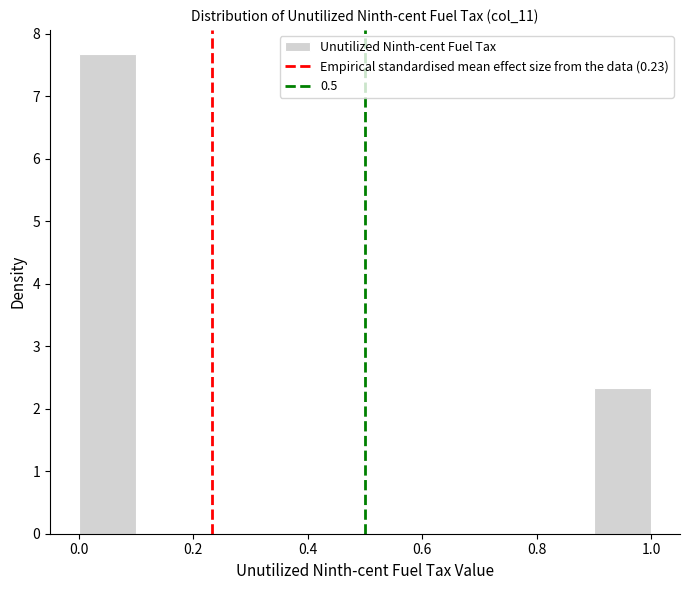

Reading left to right, transcribe this chart: for each bar, give the range it covers on the x-axis and its height. The values are not printed on the chart, so give them approximately, as read against the axis.

0.0 to 0.1: 7.7
0.1 to 0.2: 0
0.2 to 0.3: 0
0.3 to 0.4: 0
0.4 to 0.5: 0
0.5 to 0.6: 0
0.6 to 0.7: 0
0.7 to 0.8: 0
0.8 to 0.9: 0
0.9 to 1.0: 2.3